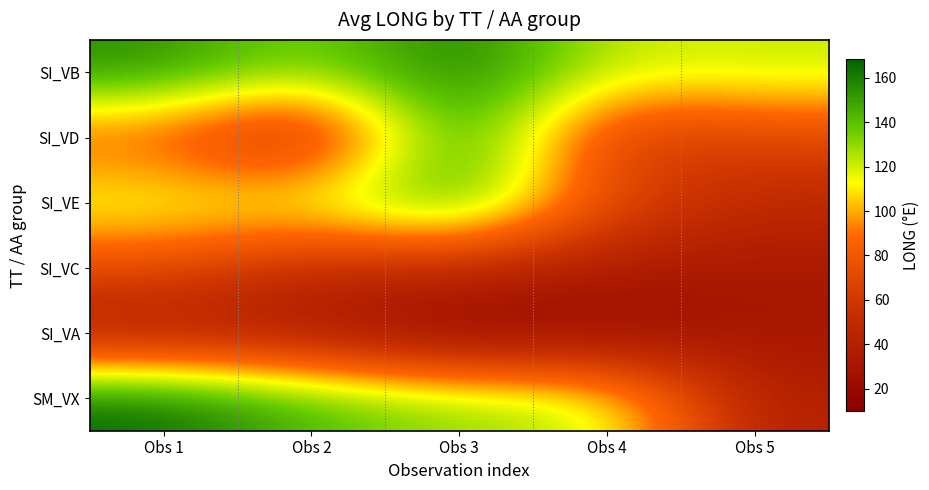

What is the minimum value shown in the chart?

9.8